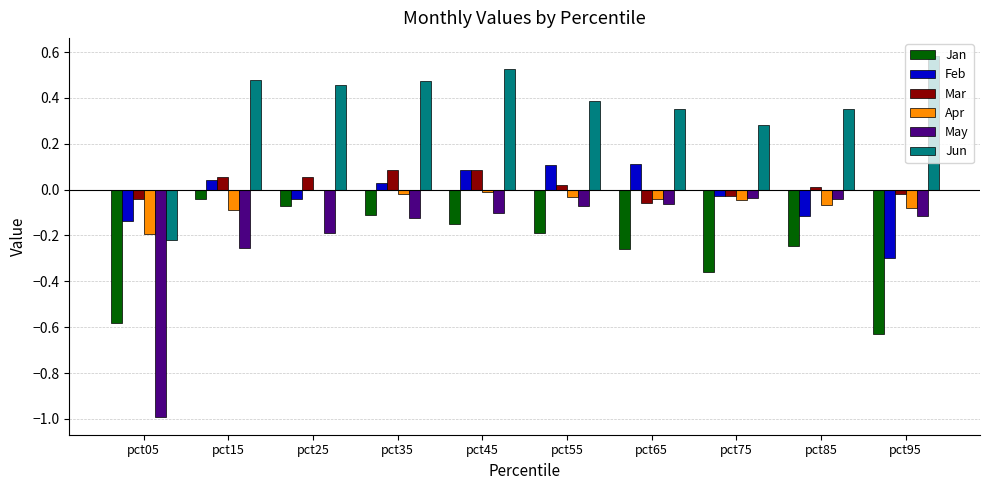

Is the value of Jan at pct95 greater than the value of Apr at pct15?

No